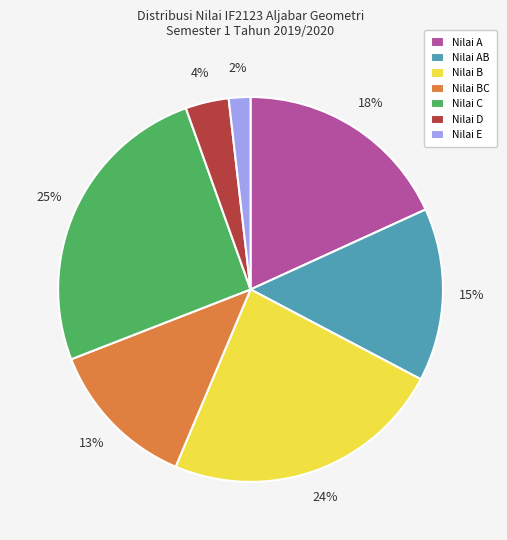

To the nearest percent, what is the difference between the Nilai BC and Nilai AB slice percentages?

2%